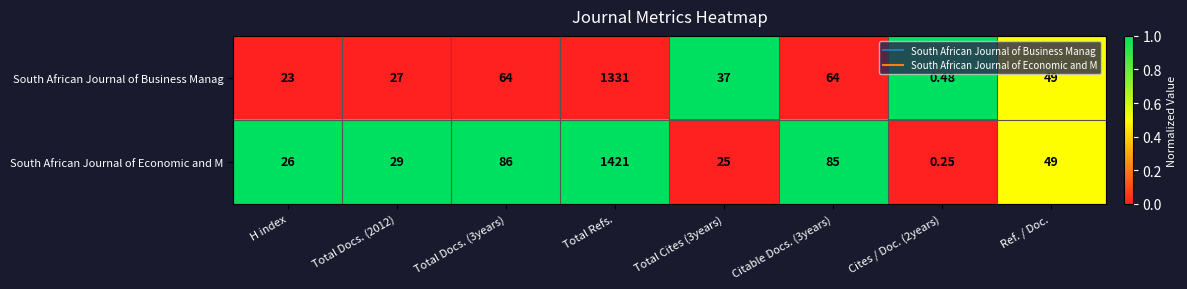

At which category is the sum across all series the highest?

Total Refs.